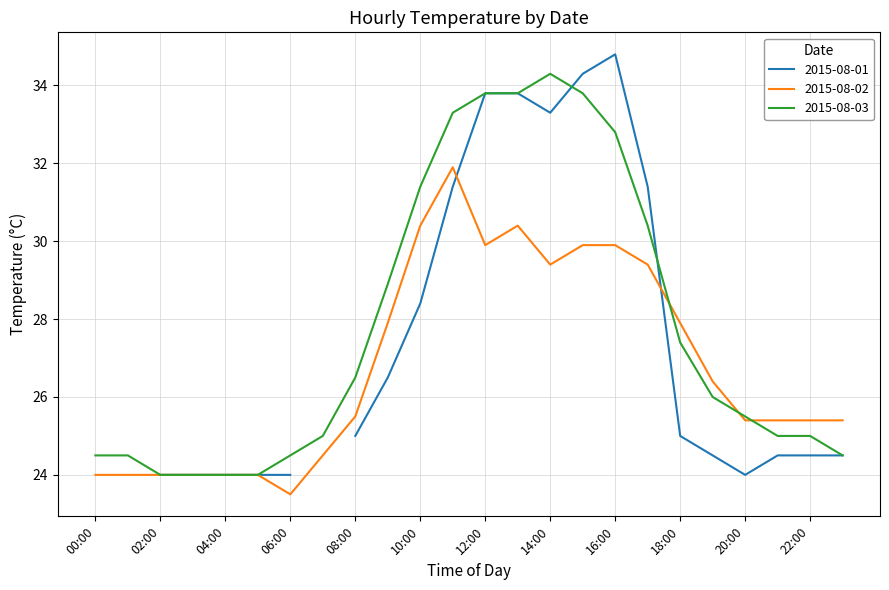

What value does the 2015-08-02 series have at 19:00?

26.4